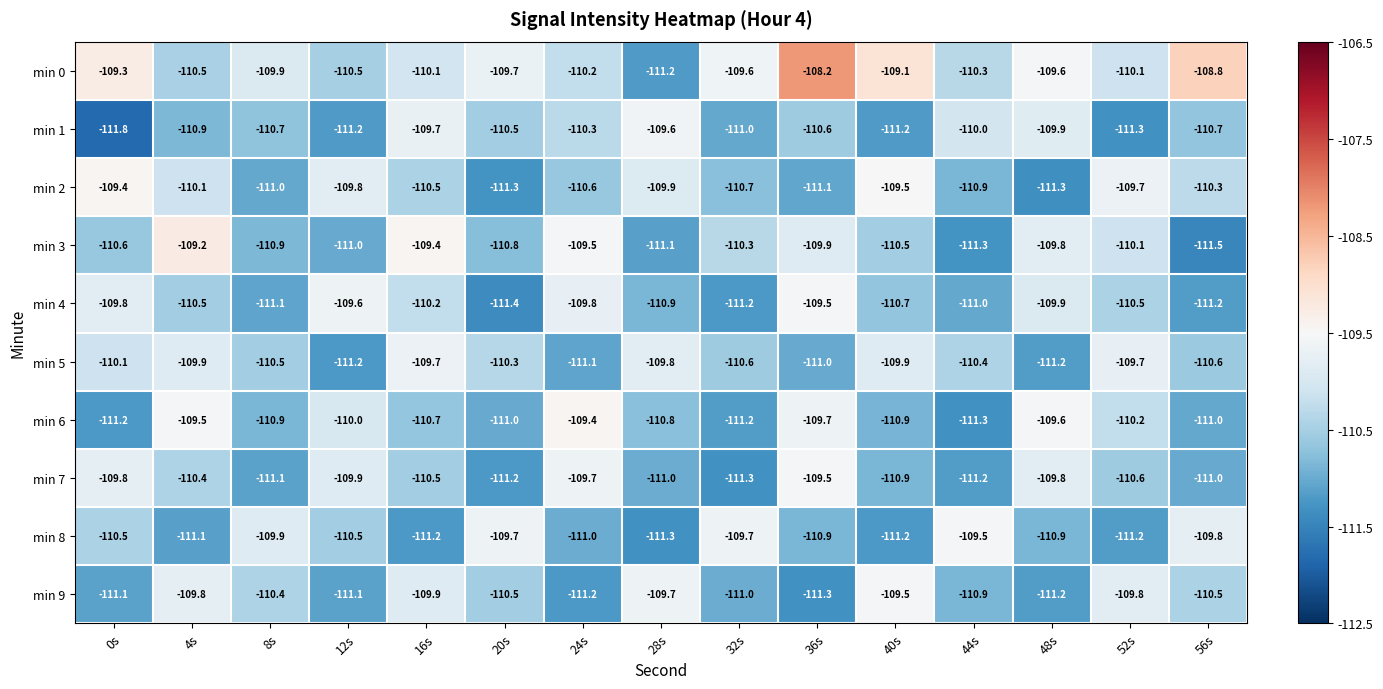

True or false: min 0 has a value of -26.0 at 28s.

False